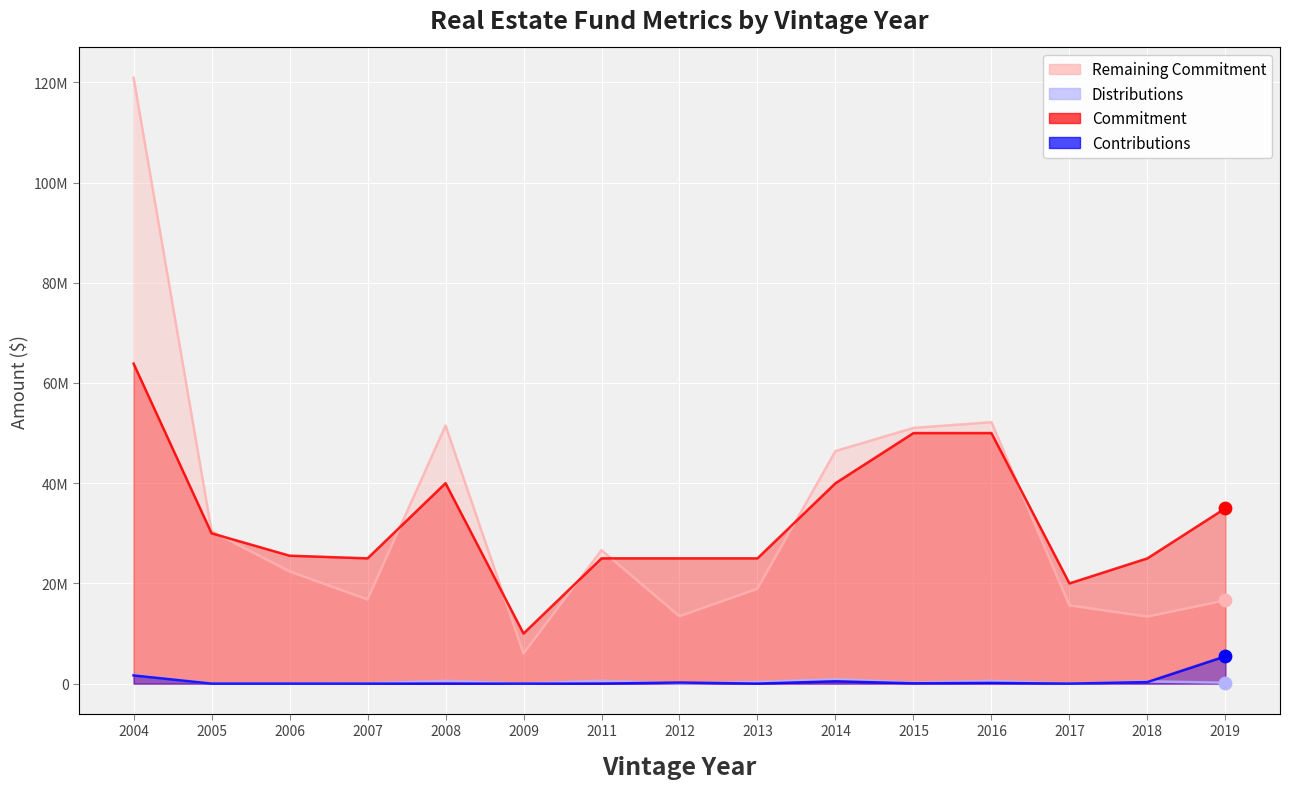

What is the total value across all series at 2005?

60421882